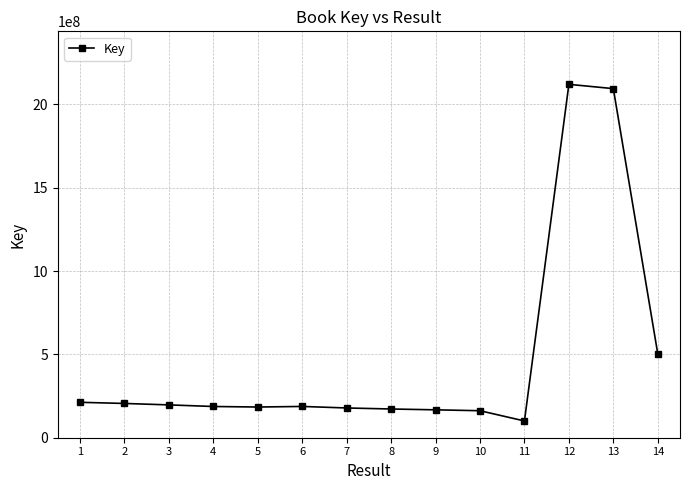

Does the chart have visible grid lines?

Yes